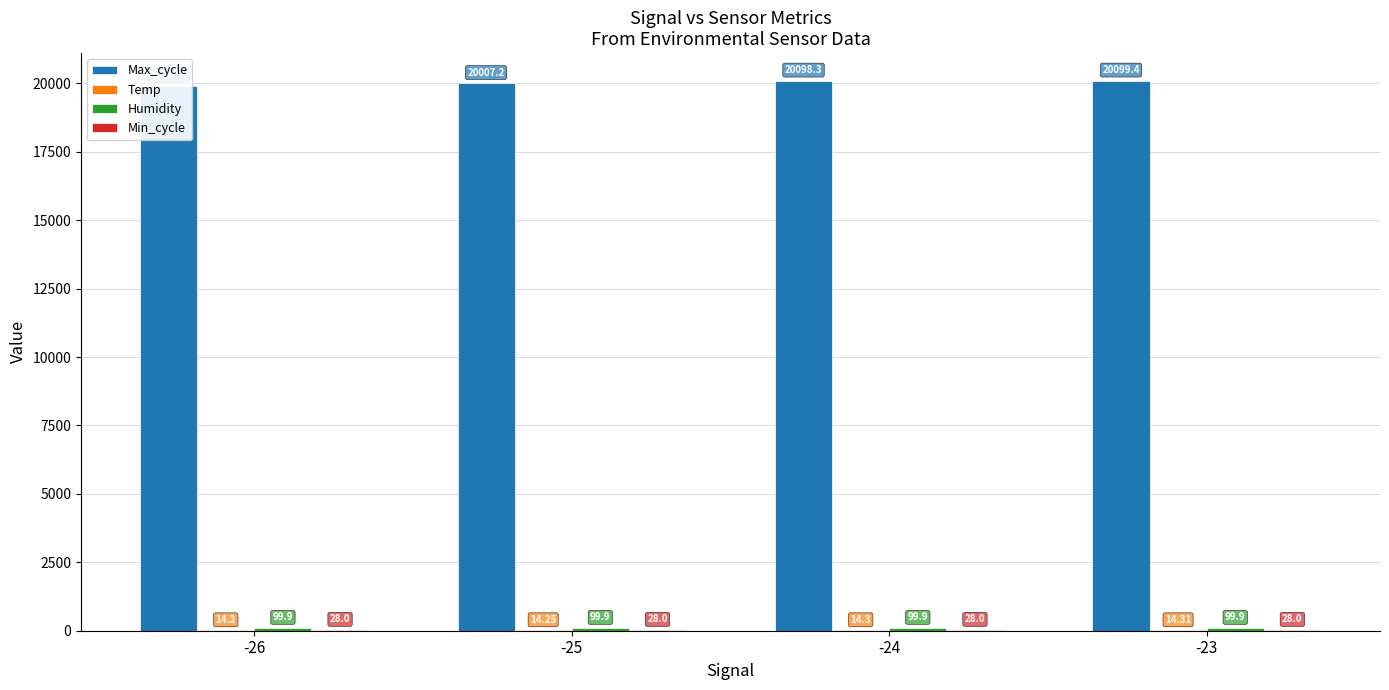

At which label does Max_cycle reach its minimum?

-26